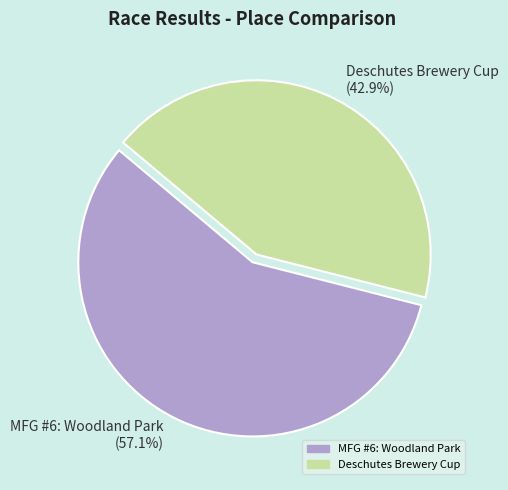

To the nearest percent, what is the difference between the Deschutes Brewery Cup and MFG #6: Woodland Park slice percentages?

14%